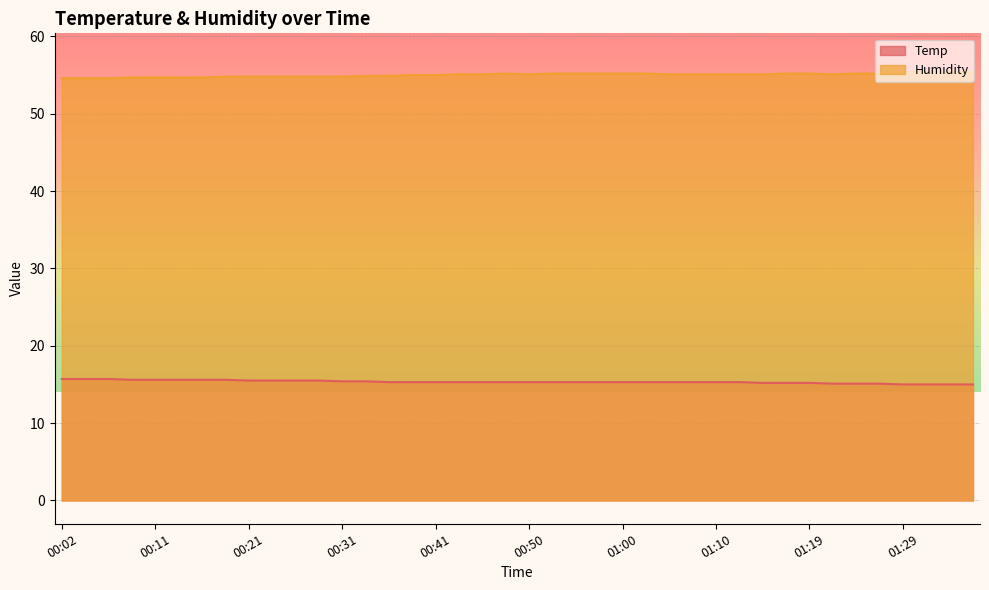

Where is Temp nearest to the value 15?

01:29